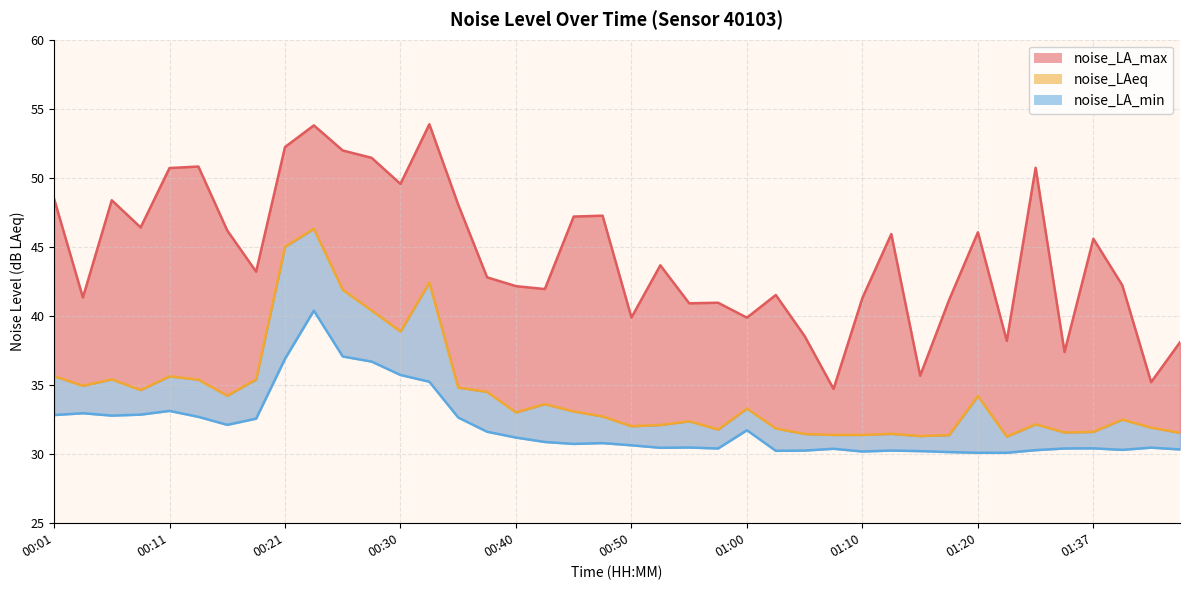

True or false: noise_LAeq and noise_LA_max (line) cross at least once.

False